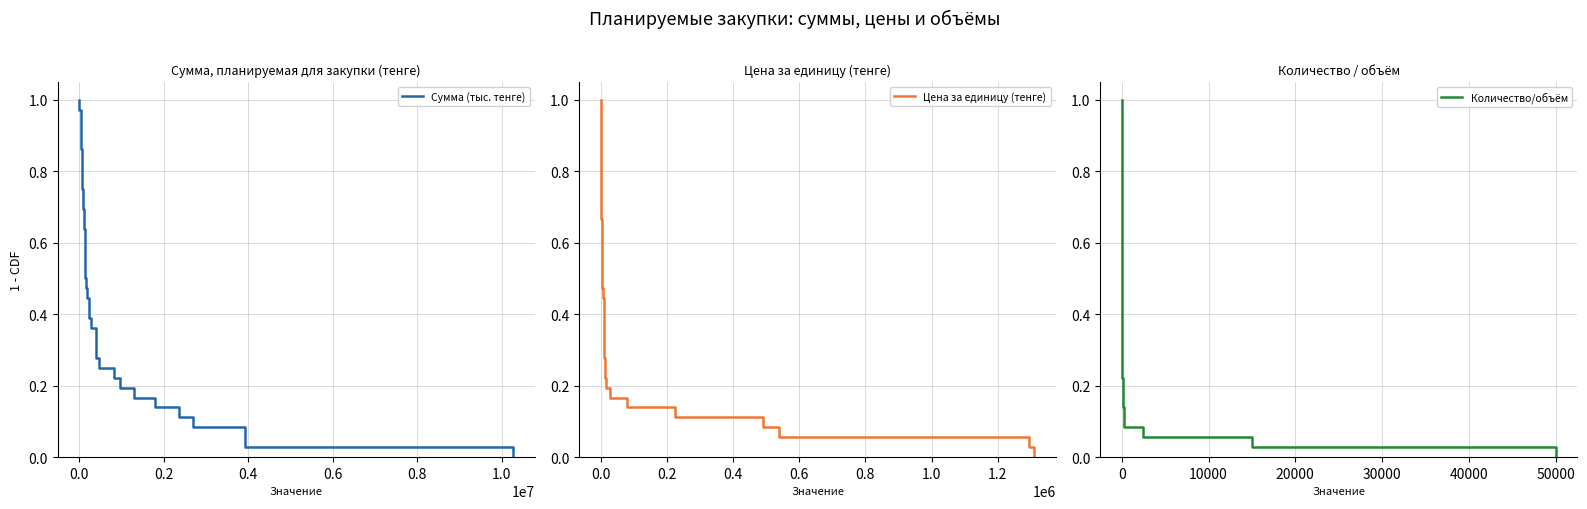

What value does the Количество/объём series have at −0.2?

1.0